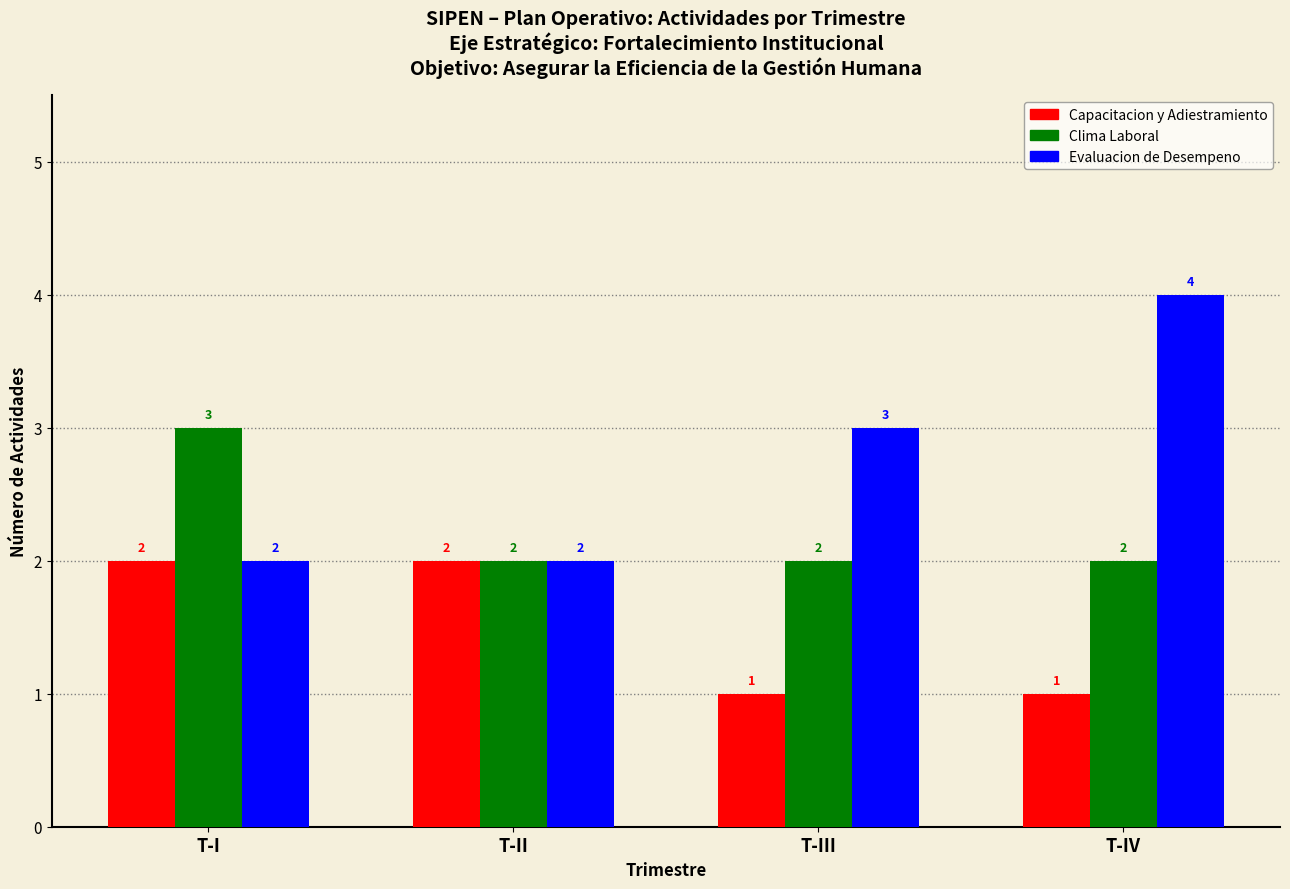

Which series has the largest total across all categories?

Evaluacion de Desempeno